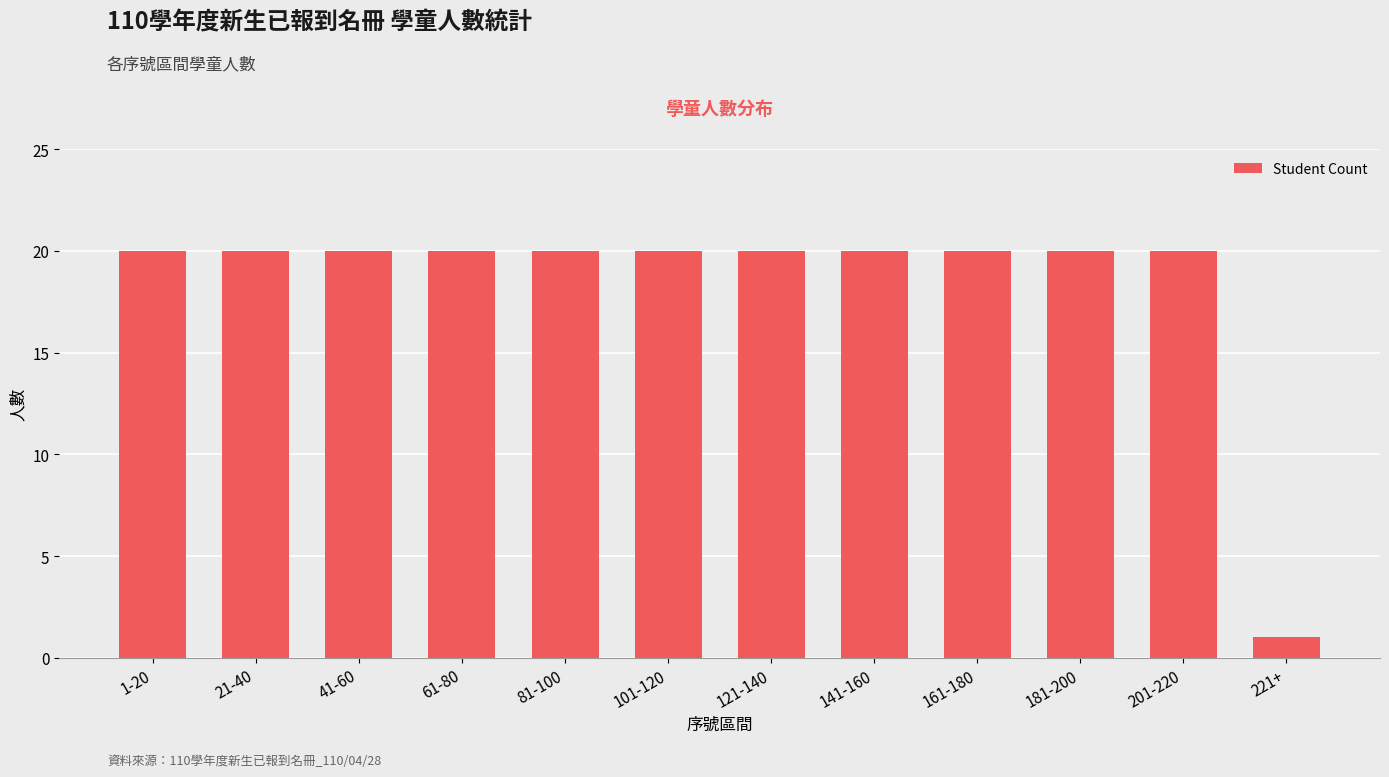

What is the maximum value shown in the chart?

20